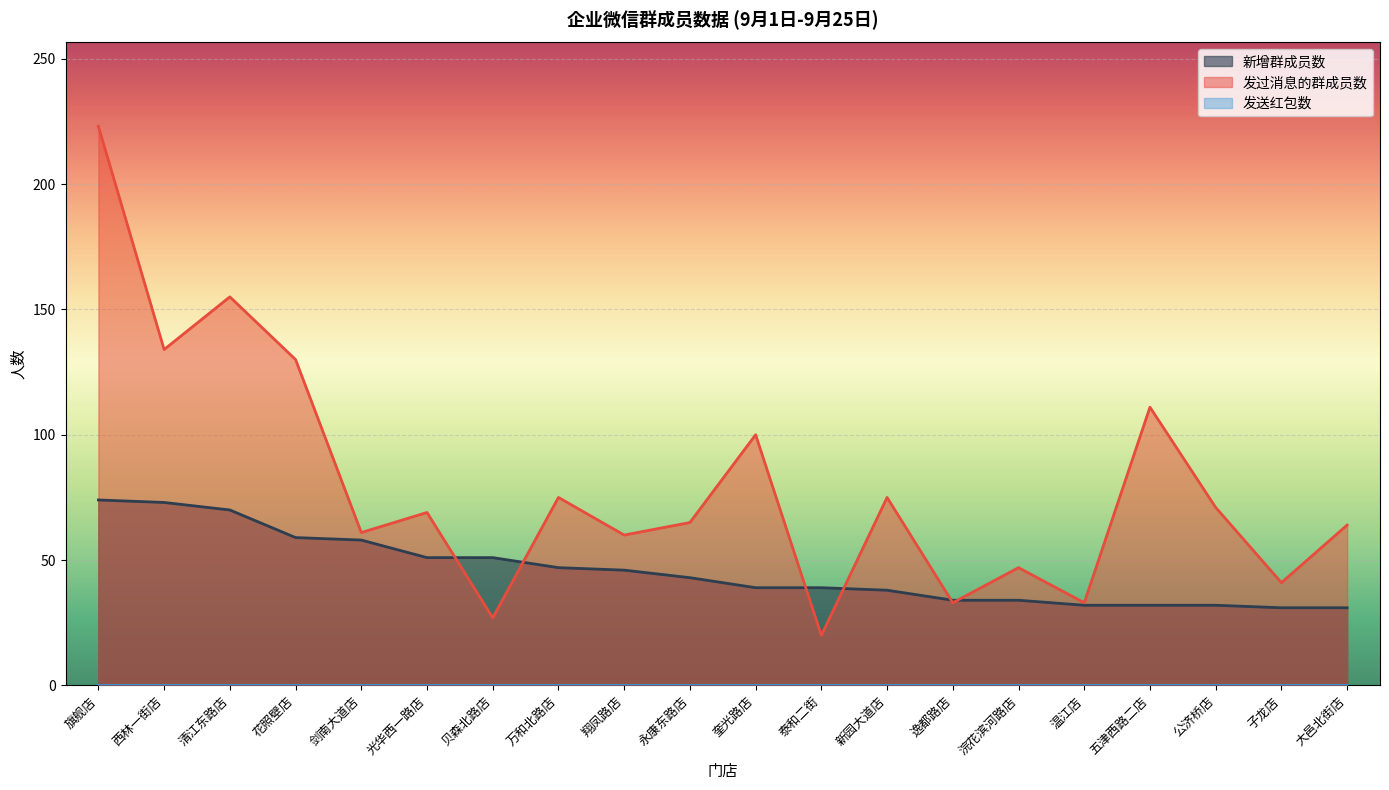

Which series has the largest total across all categories?

发过消息的群成员数